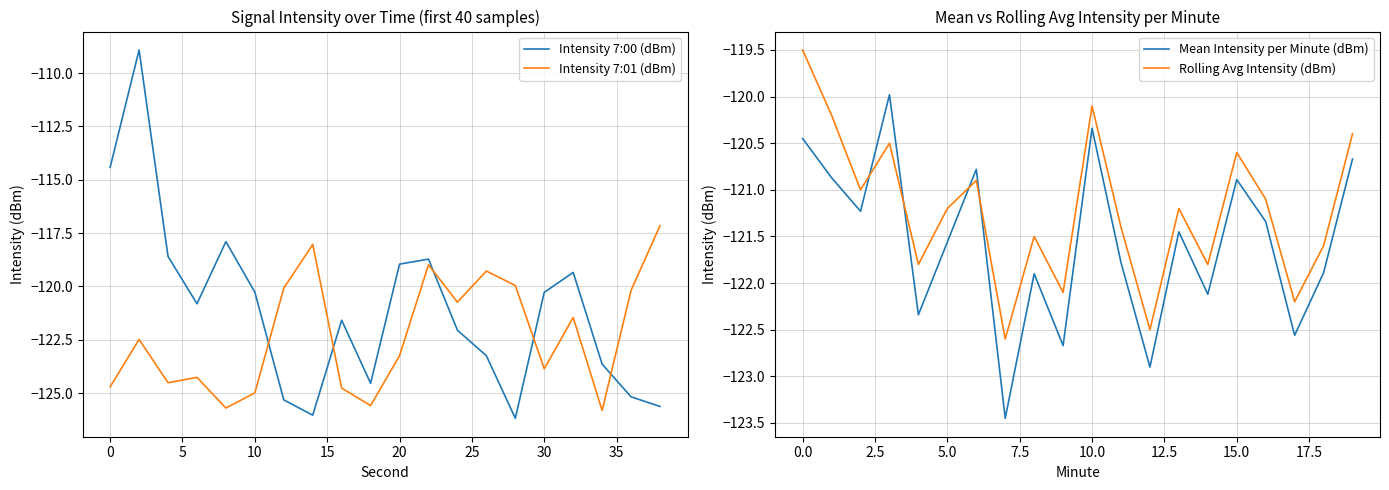

How many intersections are there between Intensity 7:00 (dBm) and Intensity 7:01 (dBm)?

5